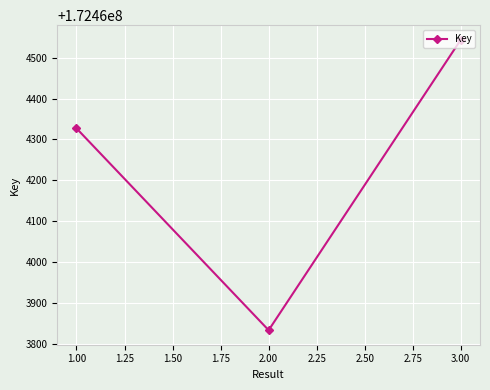

Is it true that the value at 2.00 is 291346921?

False